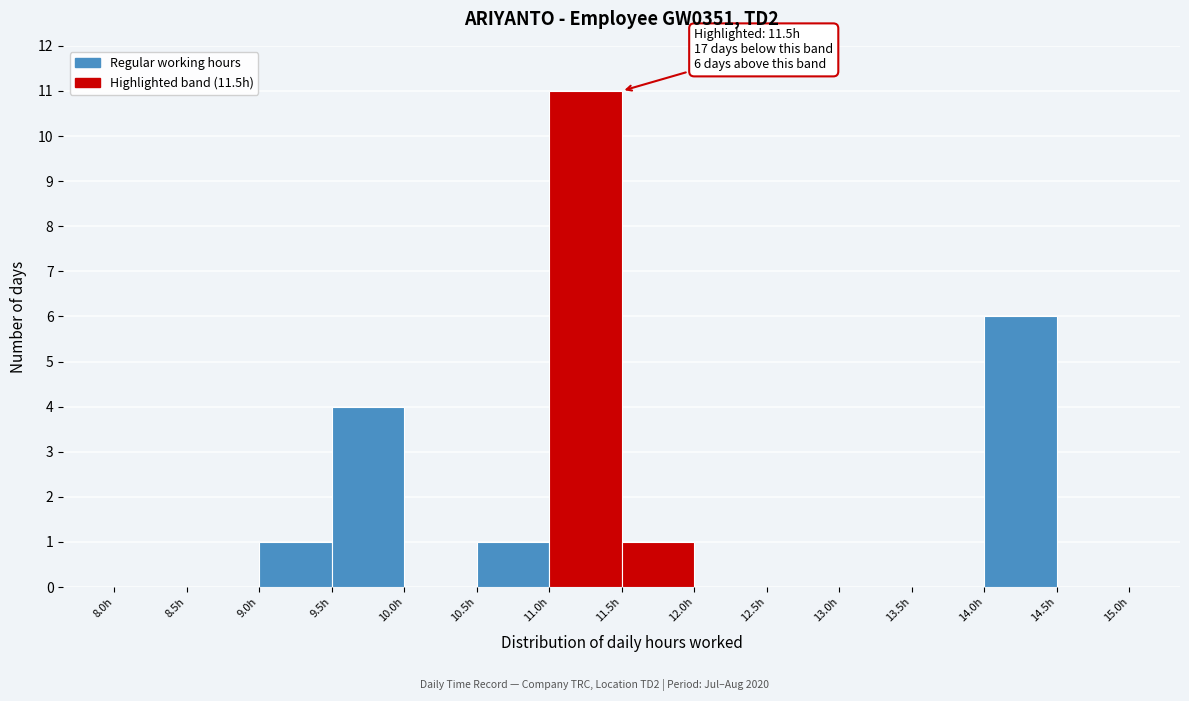

Which range on the x-axis has the tallest bar?

11.0 to 11.5